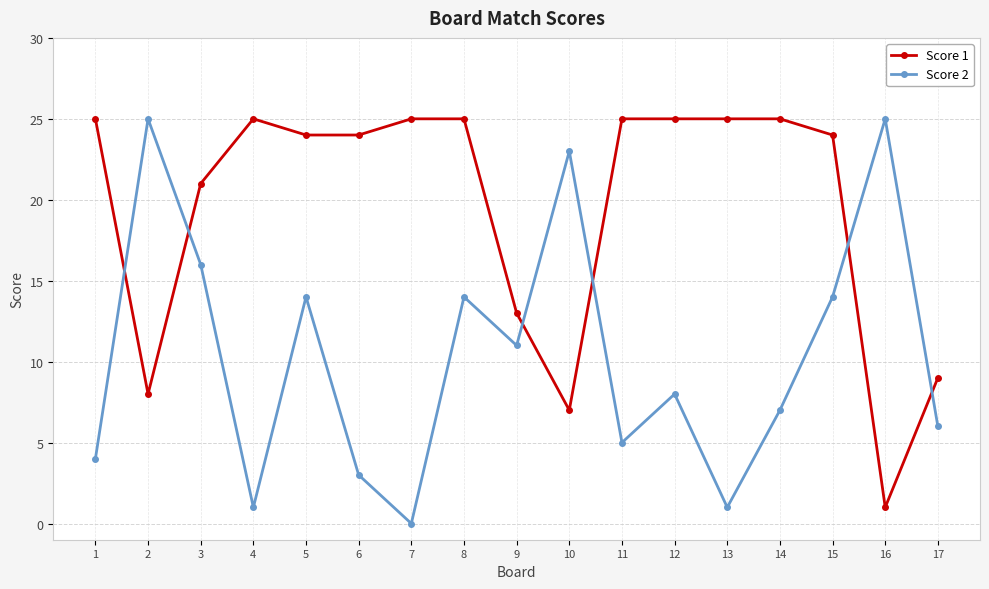

What is the sum of all Score 1 values?

331